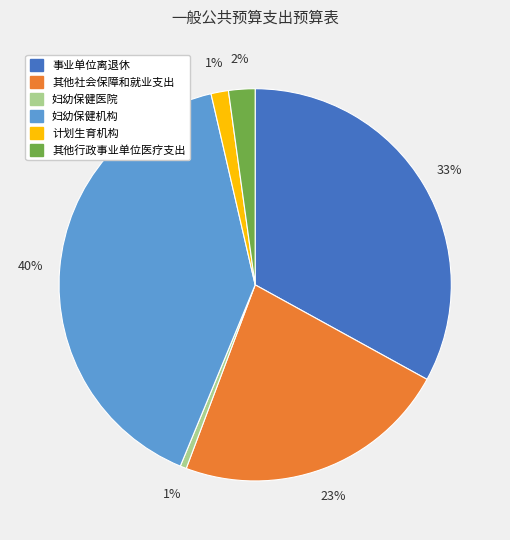

Does 其他行政事业单位医疗支出 account for over 50% of the chart?

No